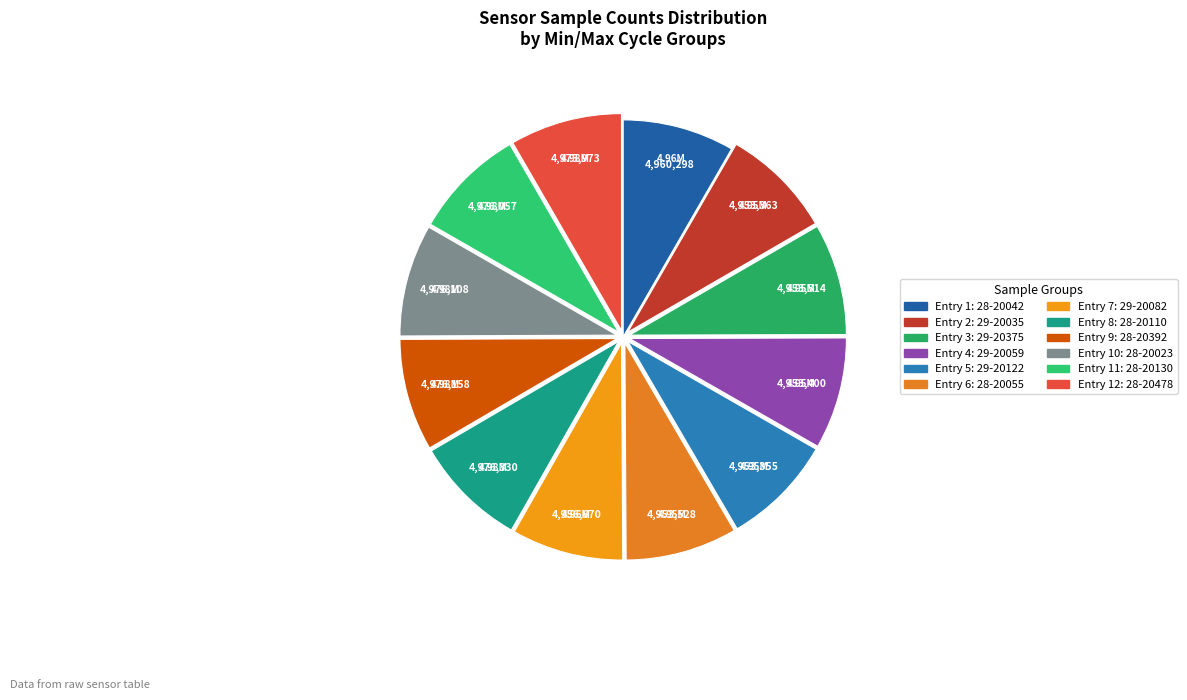

Which category has the biggest portion of the pie?

28-20110